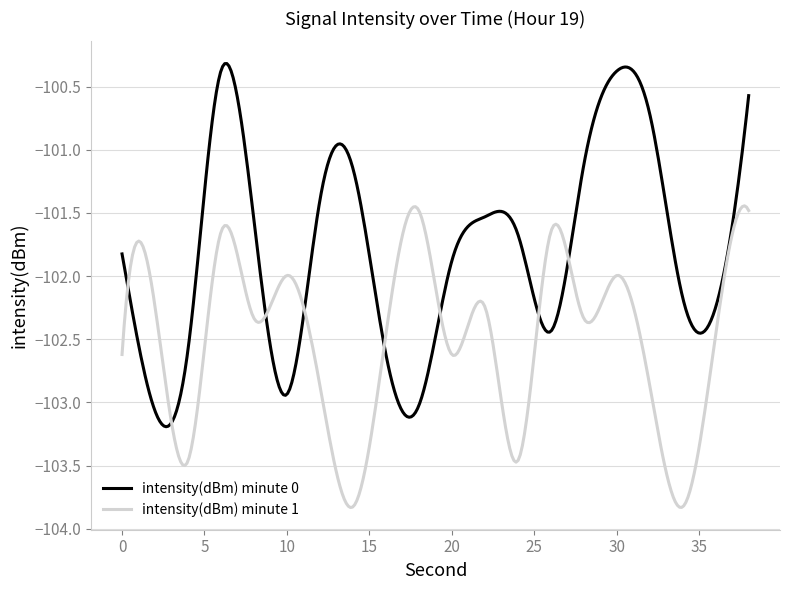

Rank the series by their average value, from lowest to highest.

intensity(dBm) minute 1, intensity(dBm) minute 0